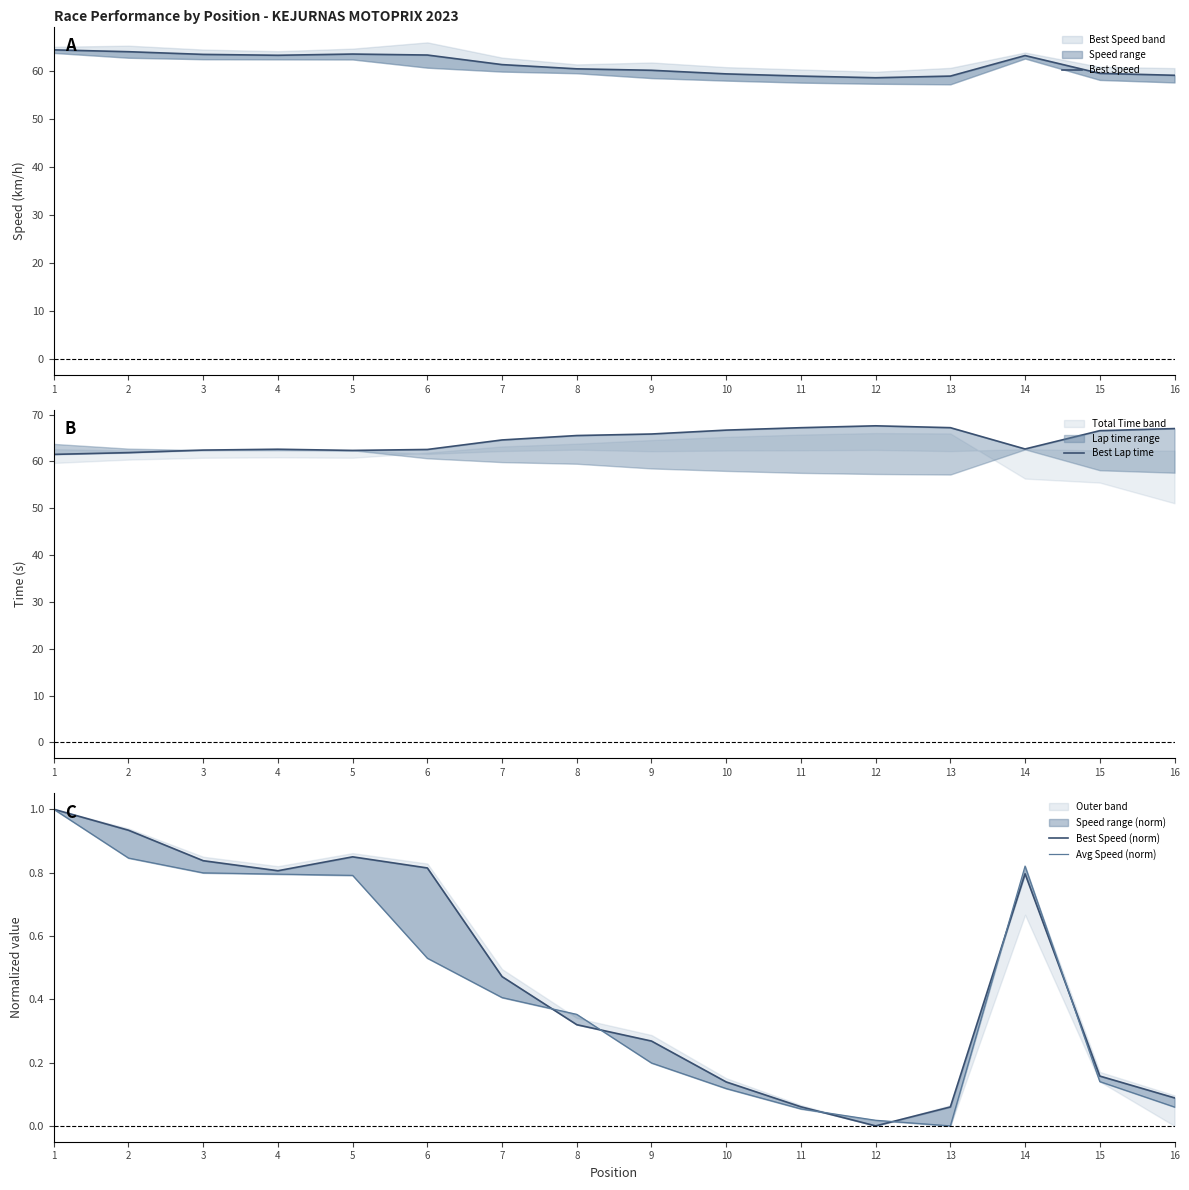

List the labels in order of Avg Speed (norm) value, largest first.

1, 2, 14, 3, 4, 5, 6, 7, 8, 9, 15, 10, 16, 11, 12, 13